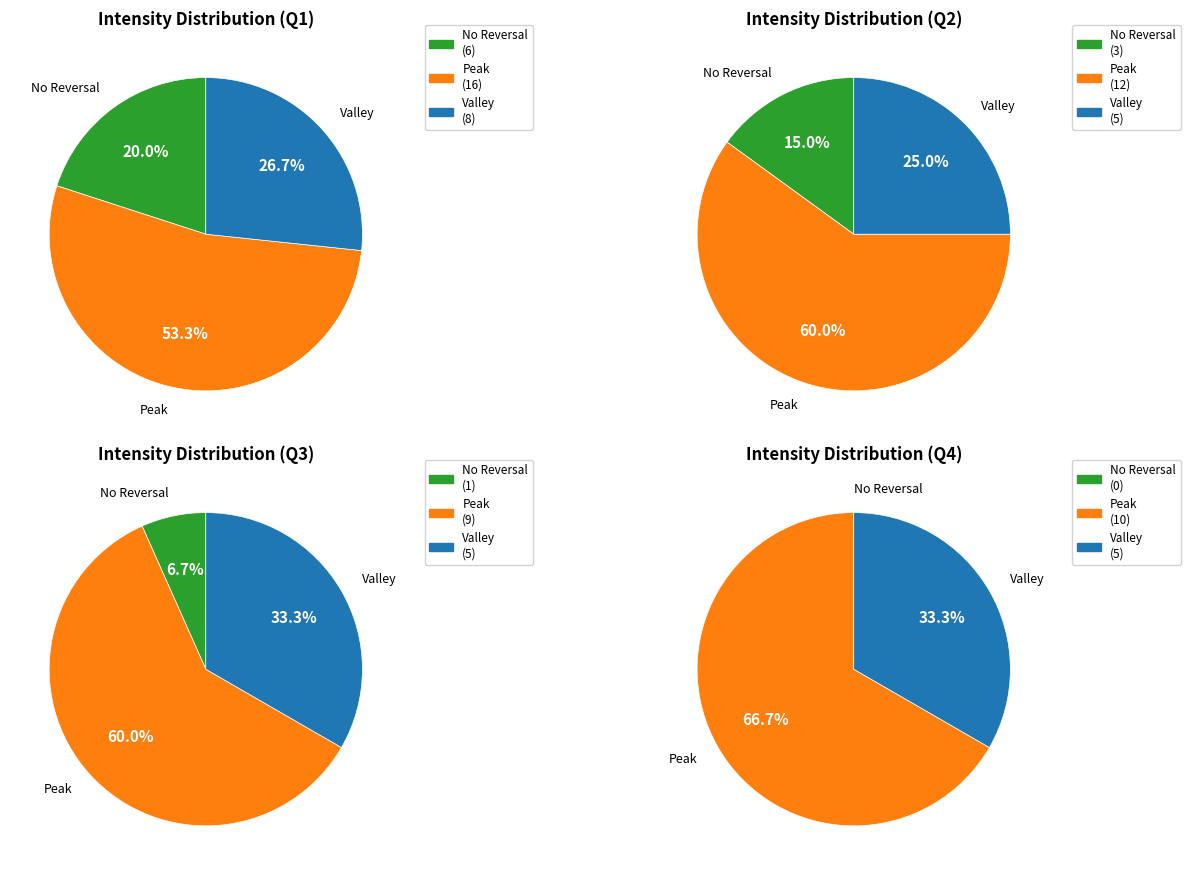

True or false: 0 accounts for 69% of the total.

False